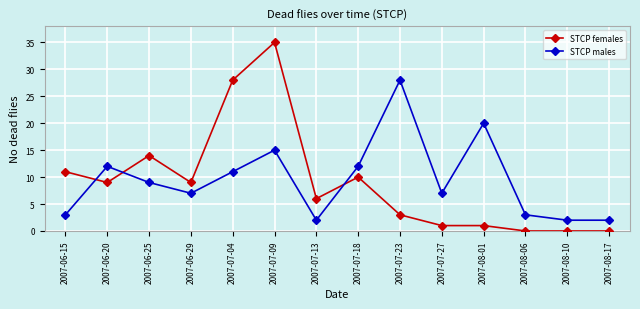

After their last crossing, which series has the higher values: STCP females or STCP males?

STCP males